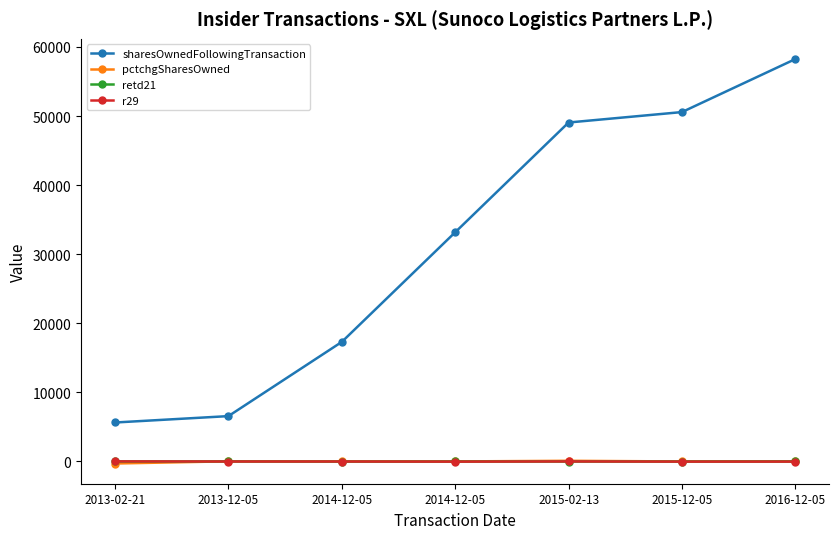

What are all the series names shown in the legend?

sharesOwnedFollowingTransaction, pctchgSharesOwned, retd21, r29